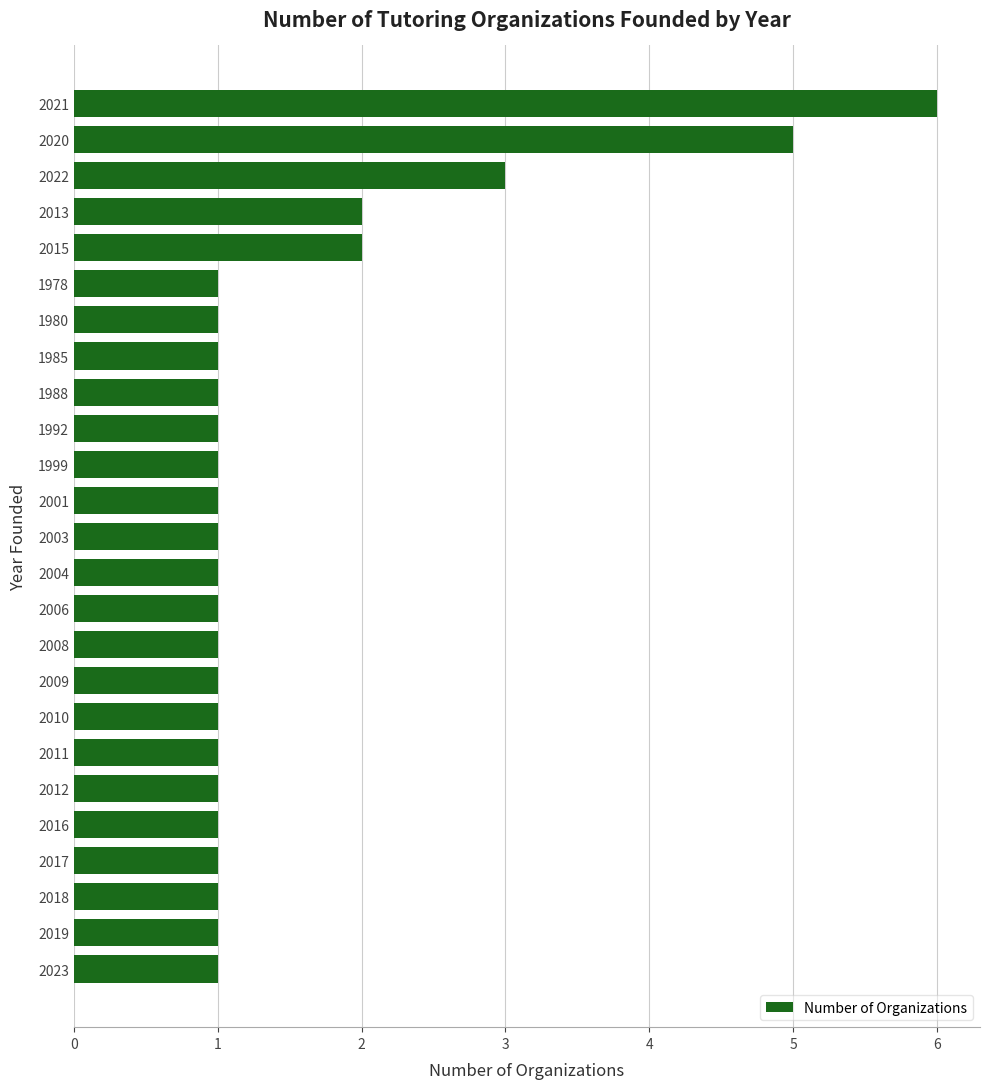

What is the difference between the maximum and minimum values?

5